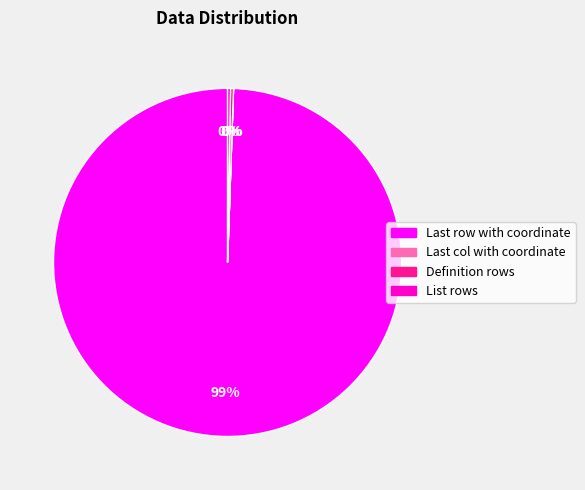

Which slice is the largest?

Last row with coordinate